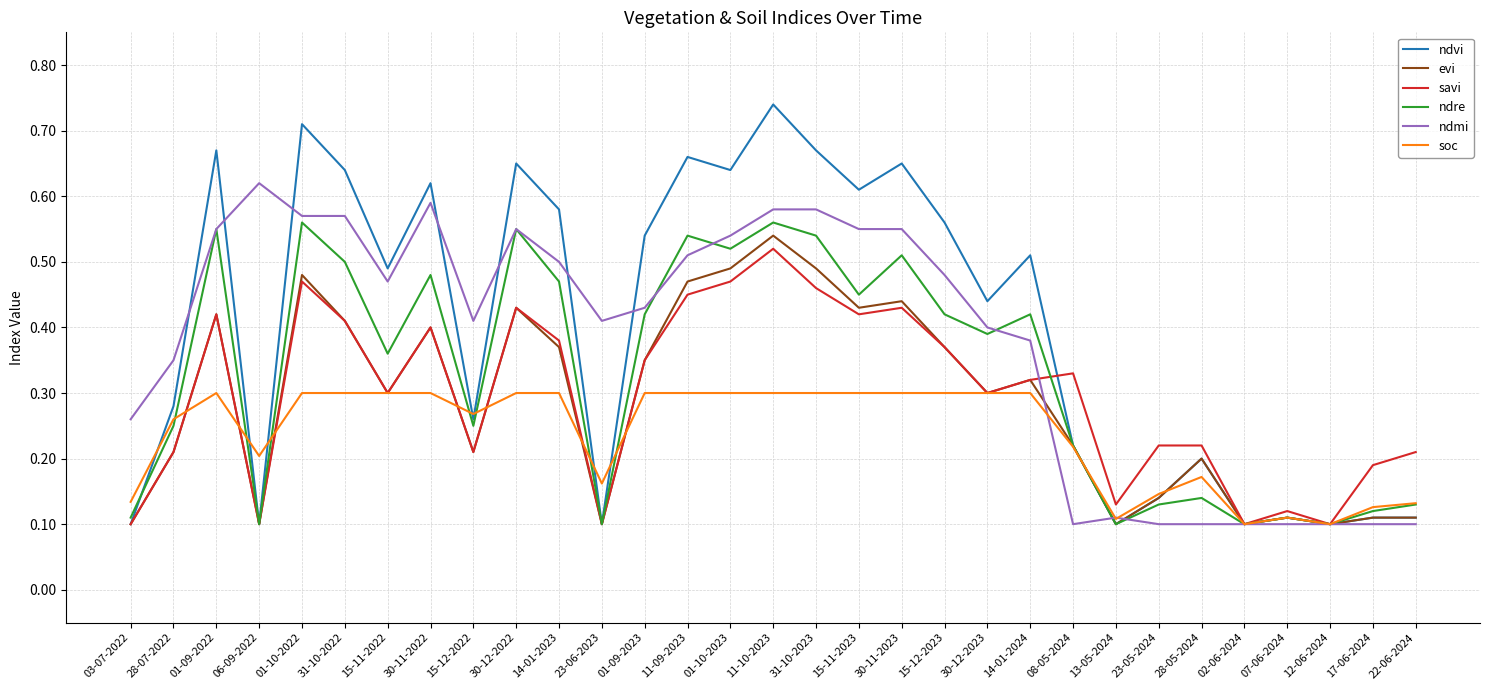

What position from the left is 11-09-2023?

14